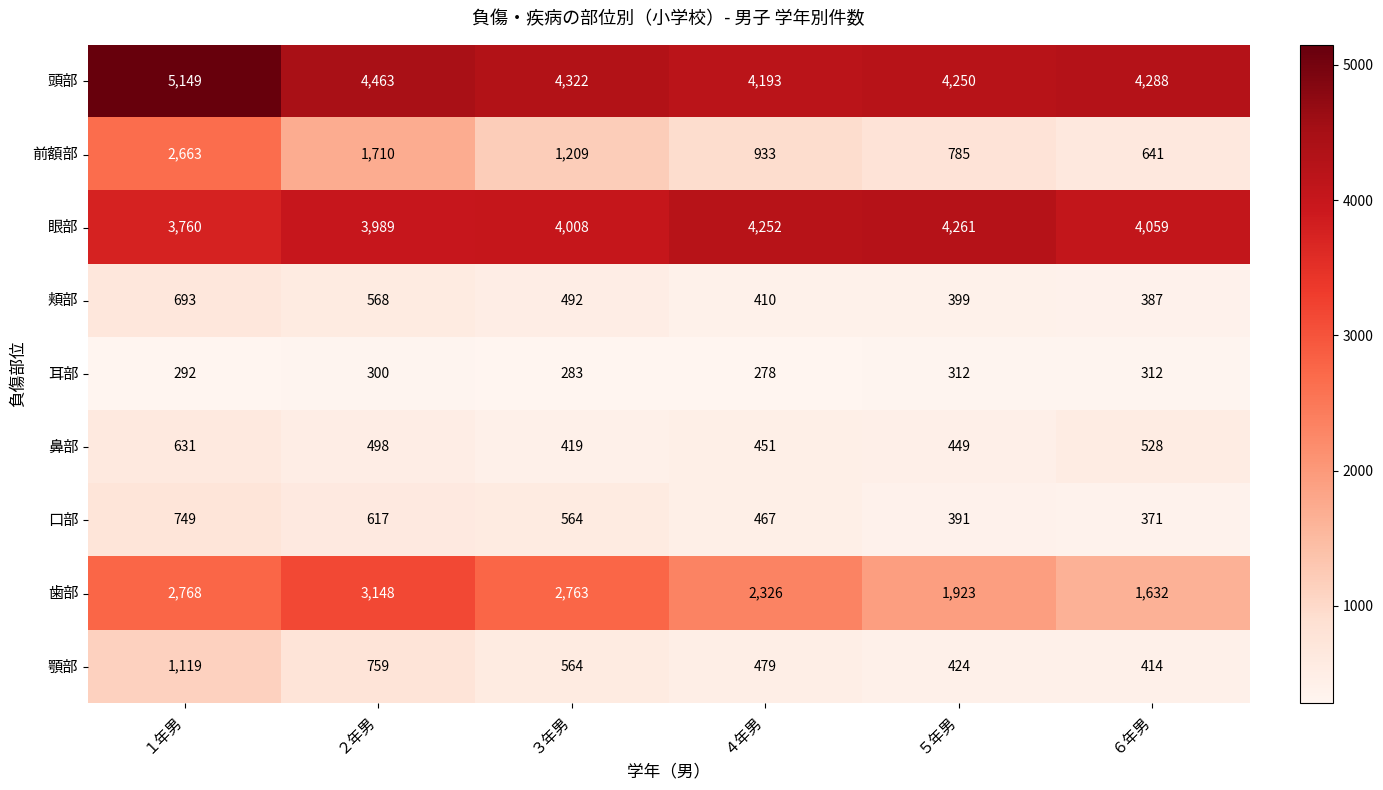

At how many categories does at least one series exceed 1986?

6